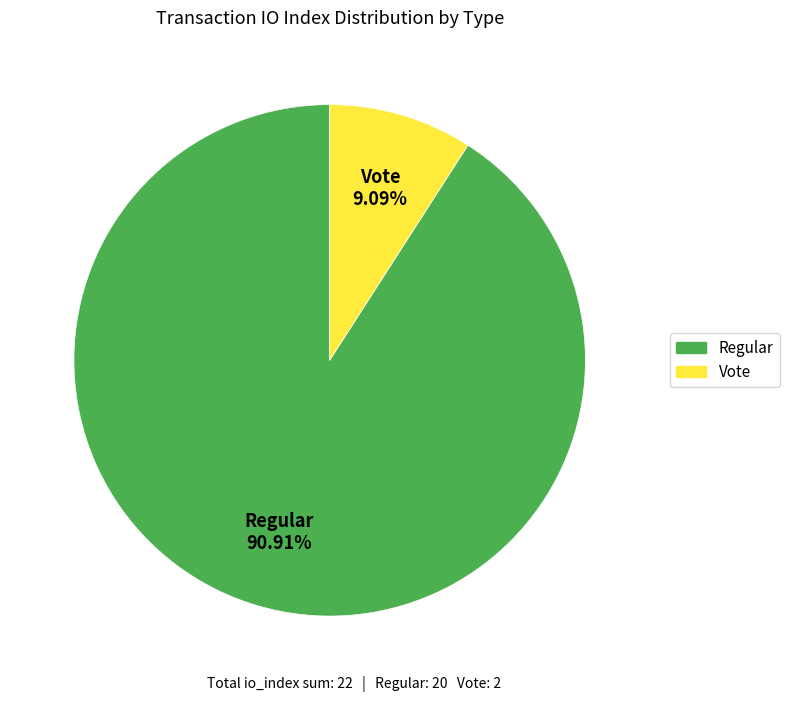

Rank the categories by value from lowest to highest.

Vote, Regular